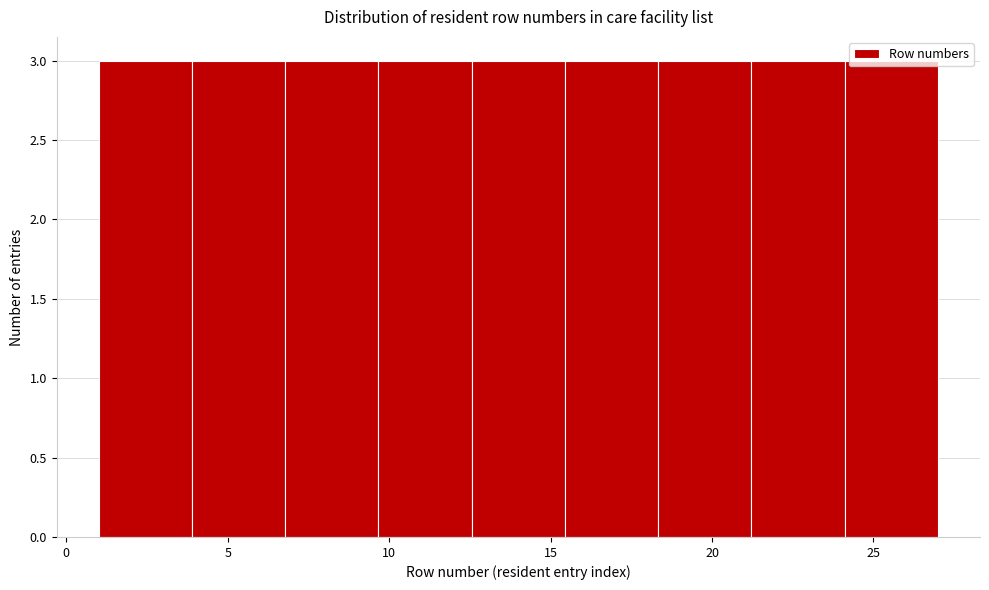

Reading left to right, list every bar in this chart as the range it spans on the x-axis followed by its height. Neither the bar edges nor the heights are printed on the chart, so give them approximately, as read against the axes.

1.0 to 4.0: 3
4.0 to 7.0: 3
7.0 to 9.5: 3
9.5 to 12.5: 3
12.5 to 15.5: 3
15.5 to 18.5: 3
18.5 to 21.0: 3
21.0 to 24.0: 3
24.0 to 27.0: 3